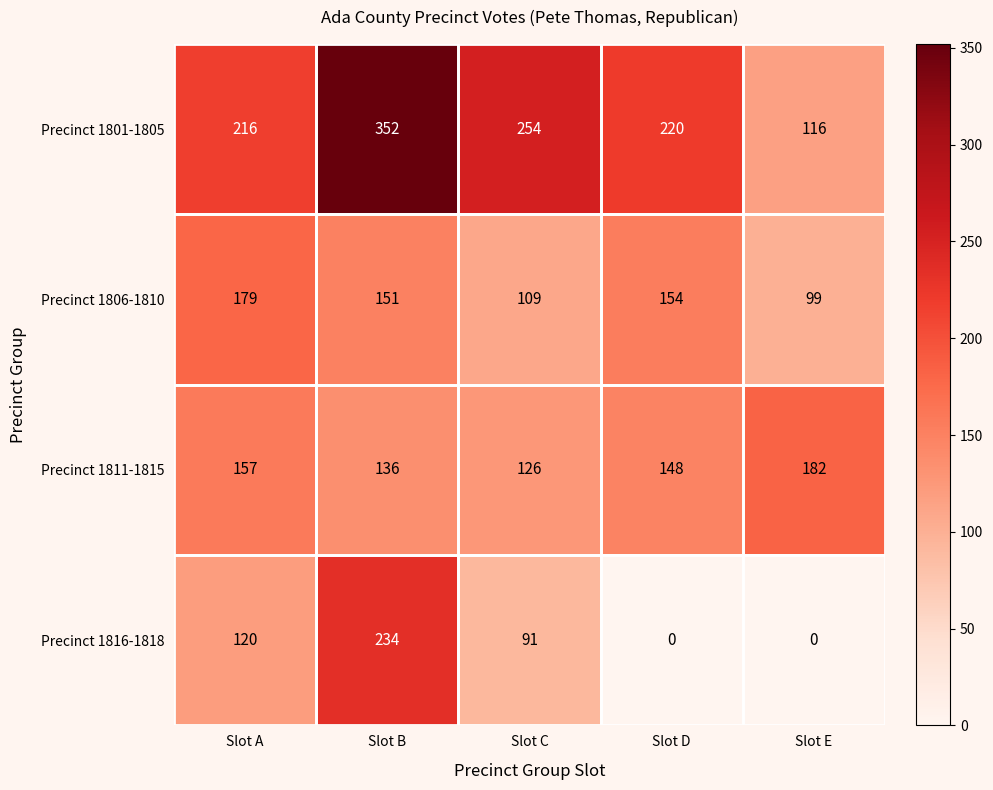

Which series has the widest spread of values?

Precinct 1801-1805